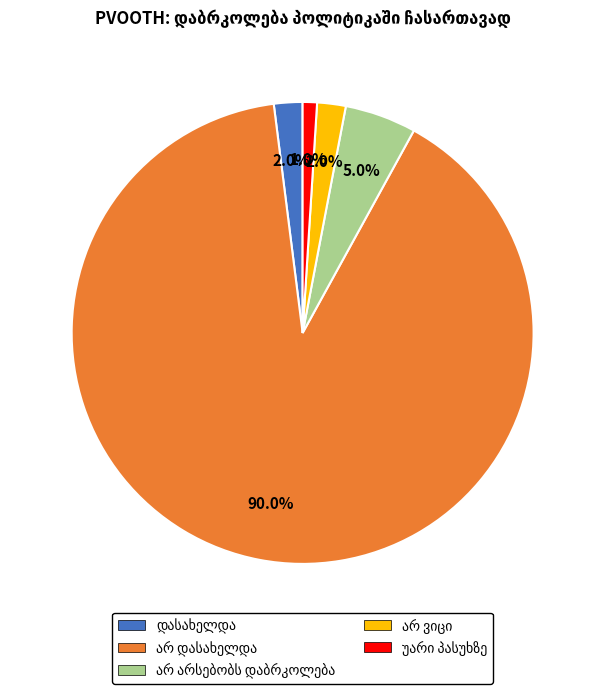

Is there a majority slice in this chart?

Yes